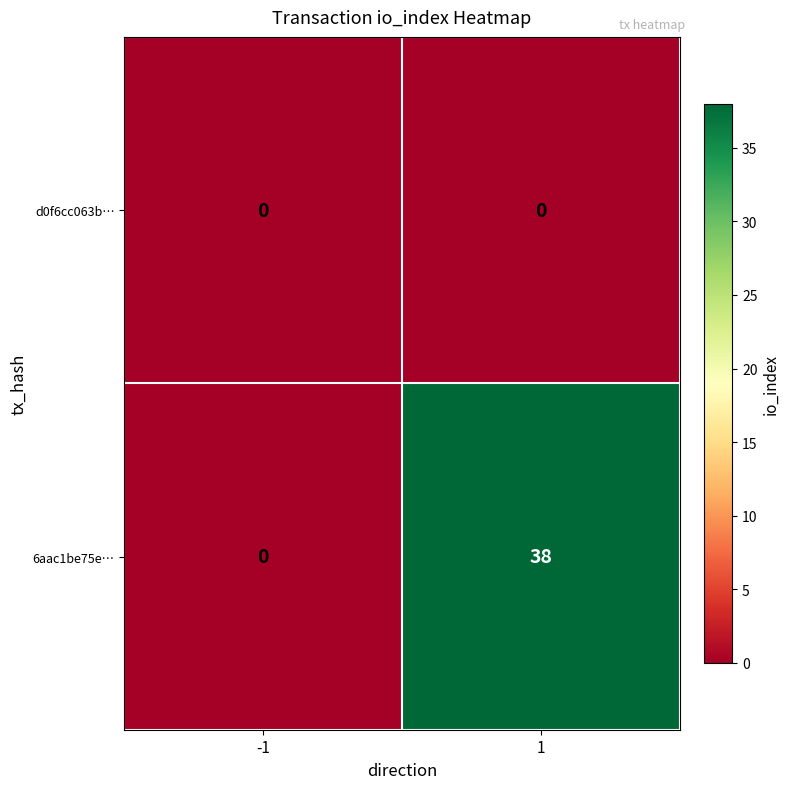

At which category is the sum across all series the highest?

1